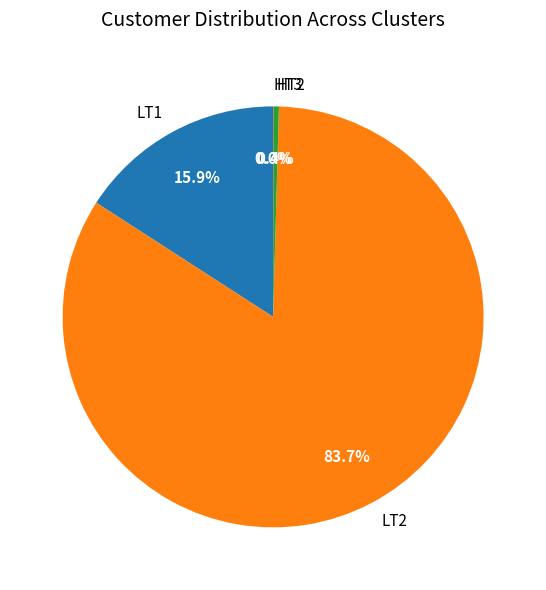

Which category has the biggest portion of the pie?

LT2